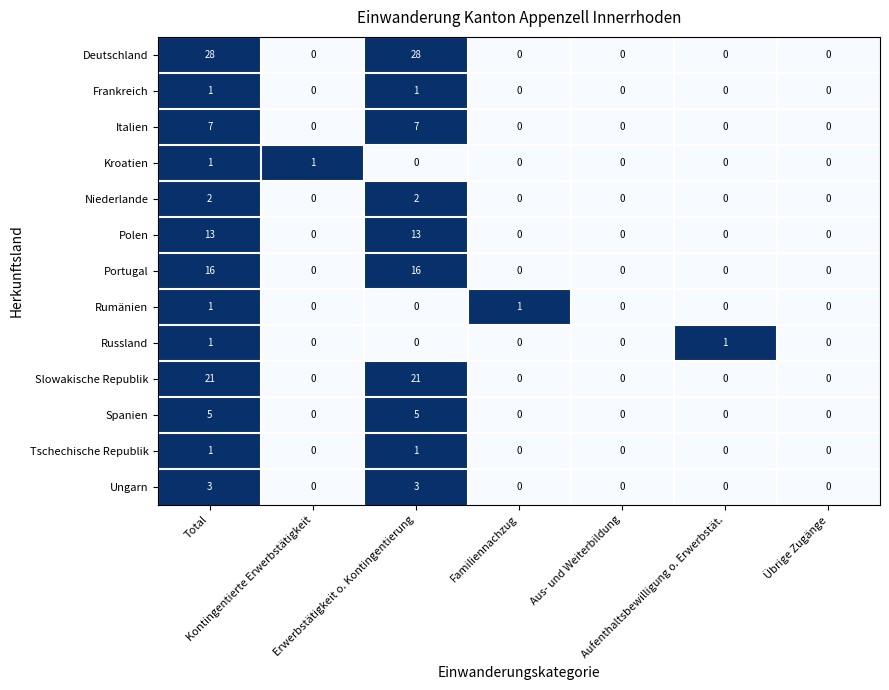

What is the difference between the maximum and second lowest values in the Portugal series?

16